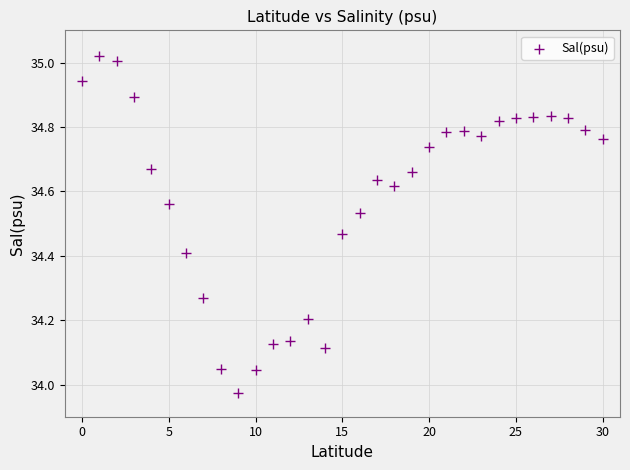

What is the range of Y values (max minus min)?

1.0